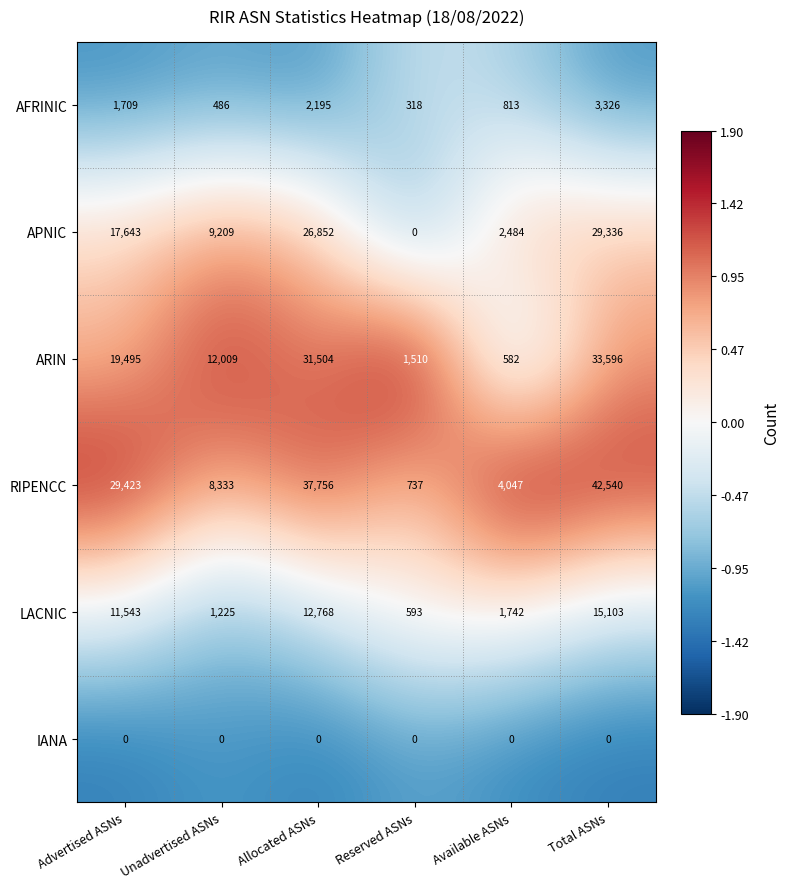

How many data points in ARIN are less than 19495?

3